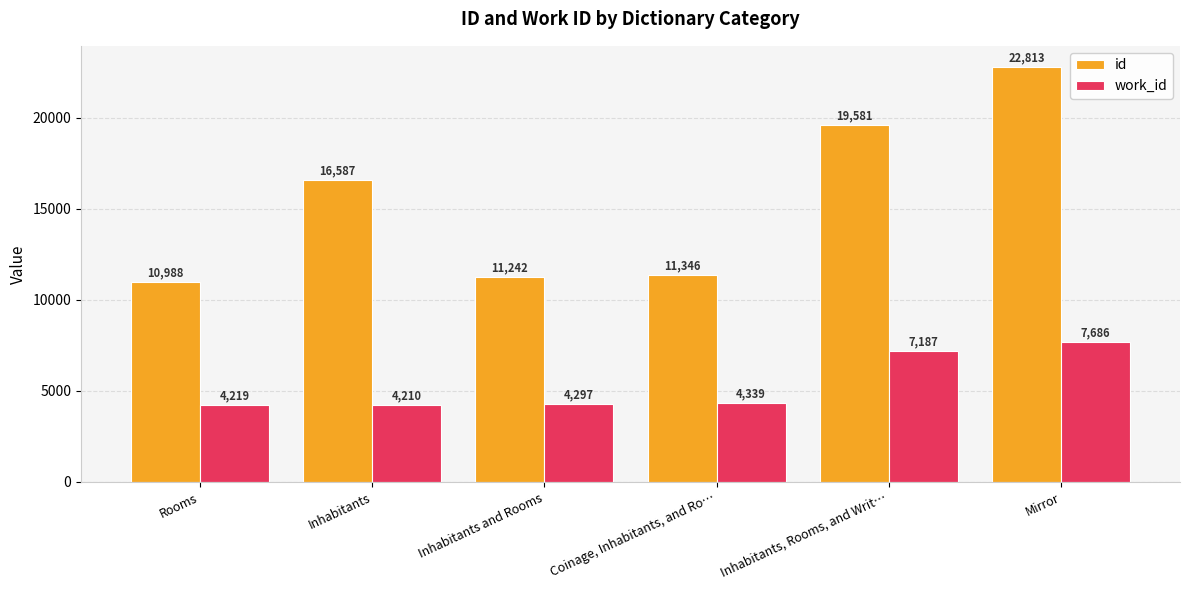

The value of id at Coinage, Inhabitants, and Ro… is 11346.0. True or false?

True